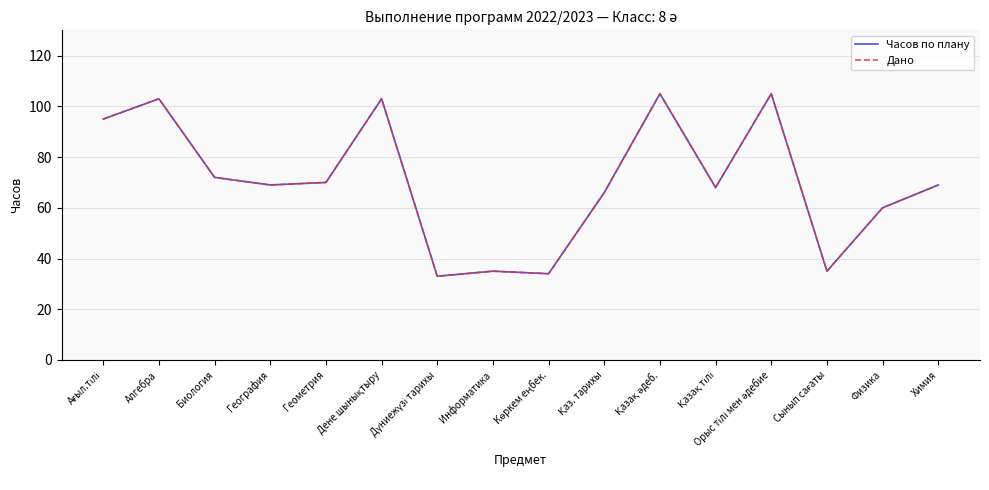

Reading left to right, transcribe all the data shown in this chart.

Часов по плану: 95	103	72	69	70	103	33	35	34	66	105	68	105	35	60	69
Дано: 95	103	72	69	70	103	33	35	34	66	105	68	105	35	60	69